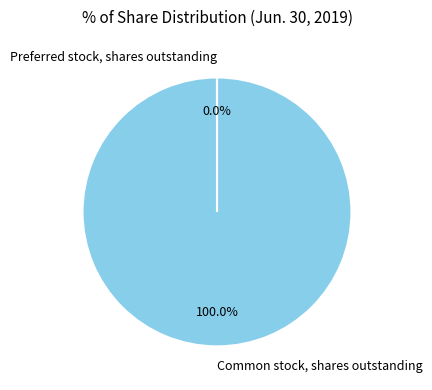

To the nearest percent, what is the difference between the largest and smallest slice percentages?

100%